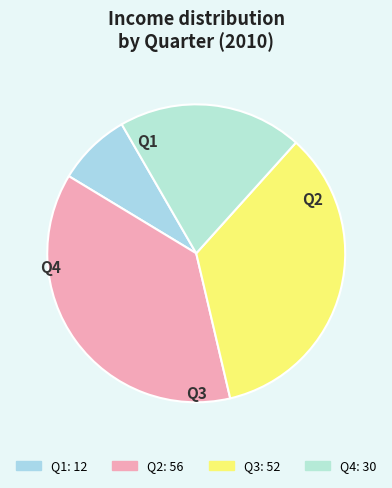

To the nearest percent, what is the difference between the Q2 and Q1 slice percentages?

29%